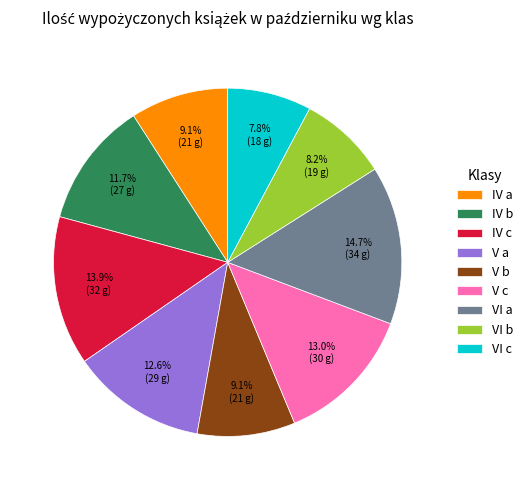

Is V a the majority of the pie?

No